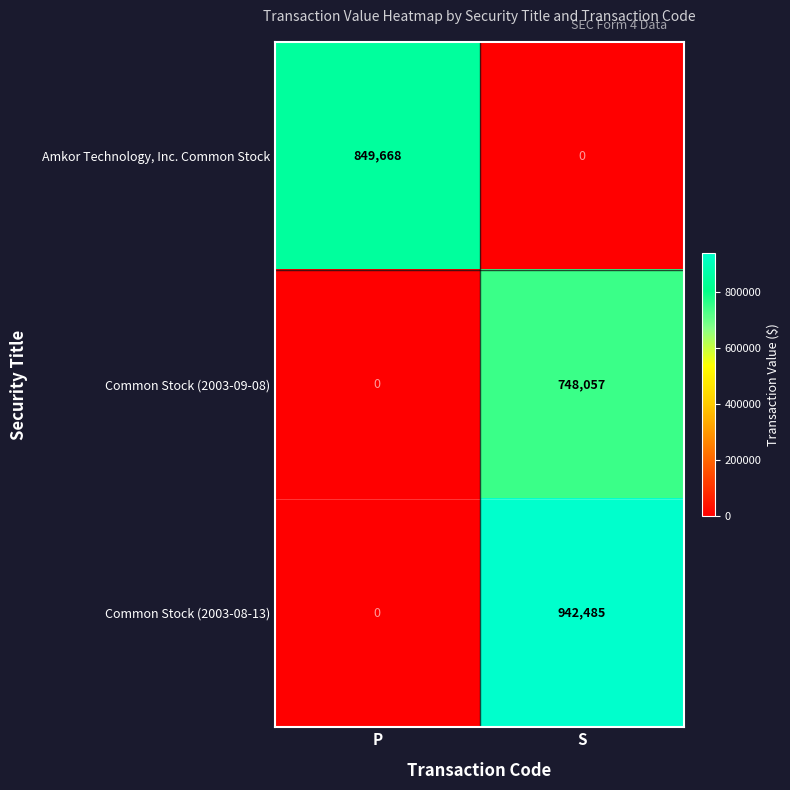

What is the spread (max minus min) of values at P?

849668